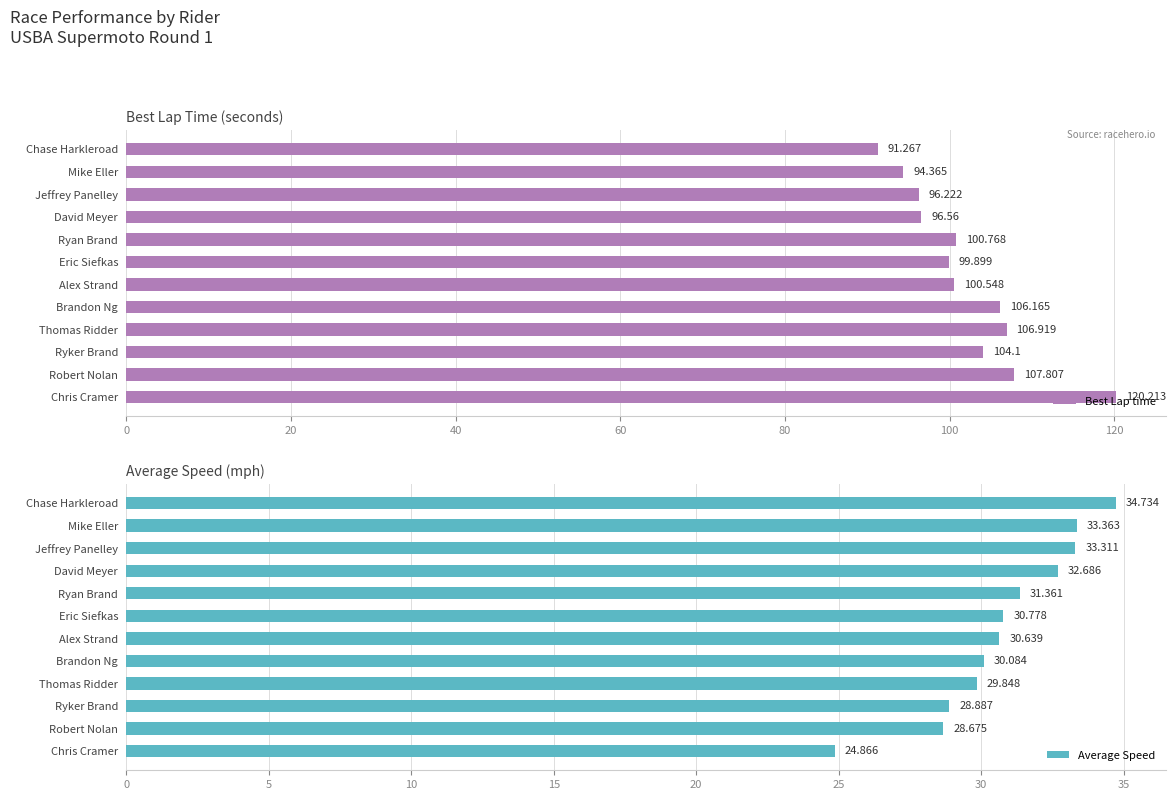

Where is Best Lap time nearest to the value 105?

Ryker Brand